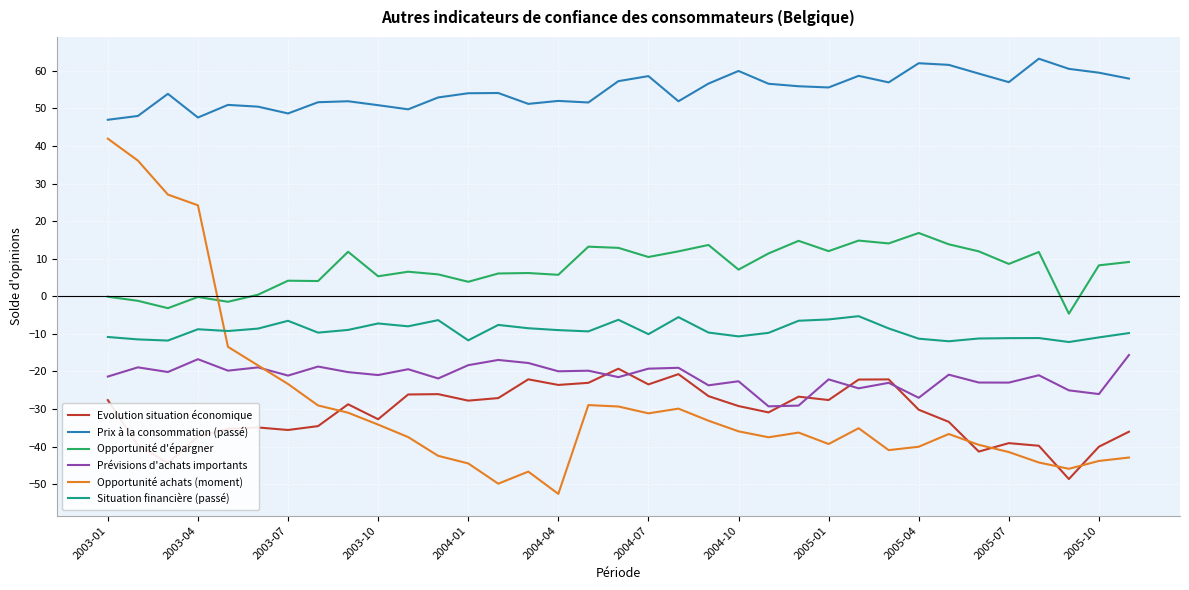

Which series has the largest total across all categories?

Prix à la consommation (passé)